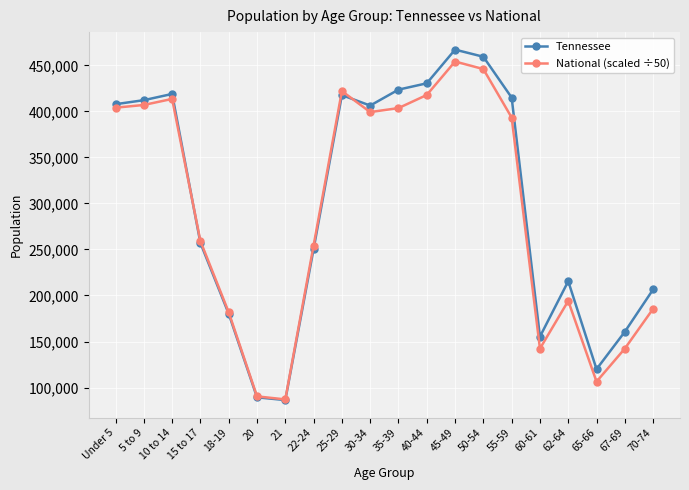

What is the label of the 2nd point from the left?

5 to 9